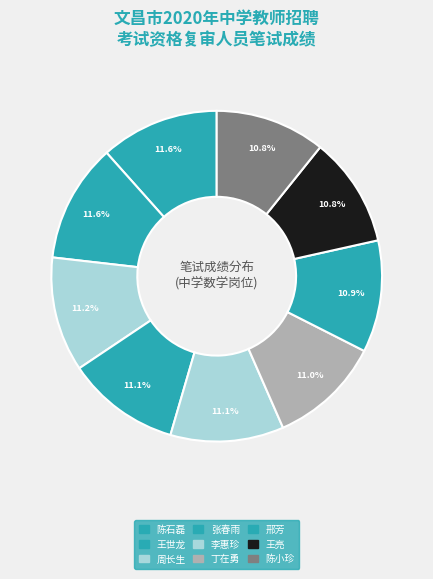

Which category has the smallest portion of the pie?

王亮